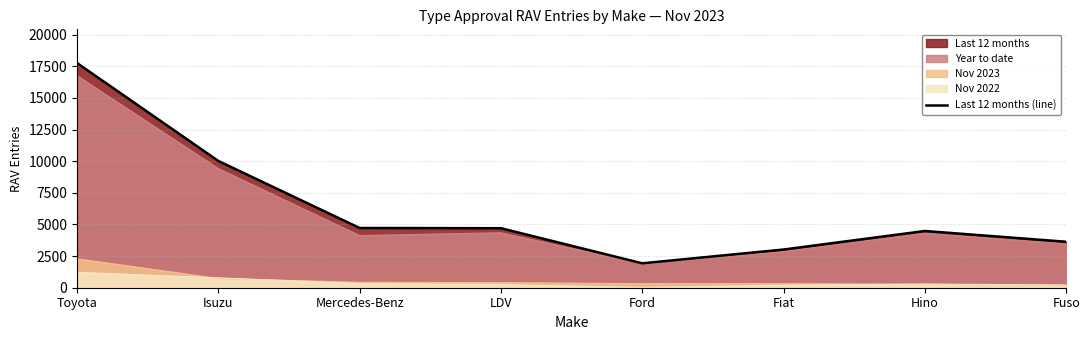

What is the change in value from LDV to Hino?

-220